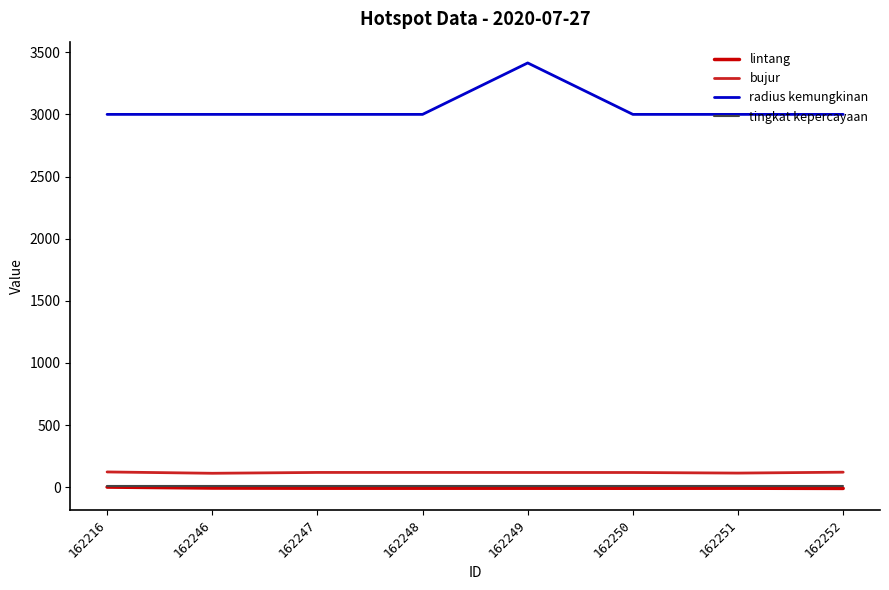

True or false: lintang has a value of -8.7 at 162250.

True